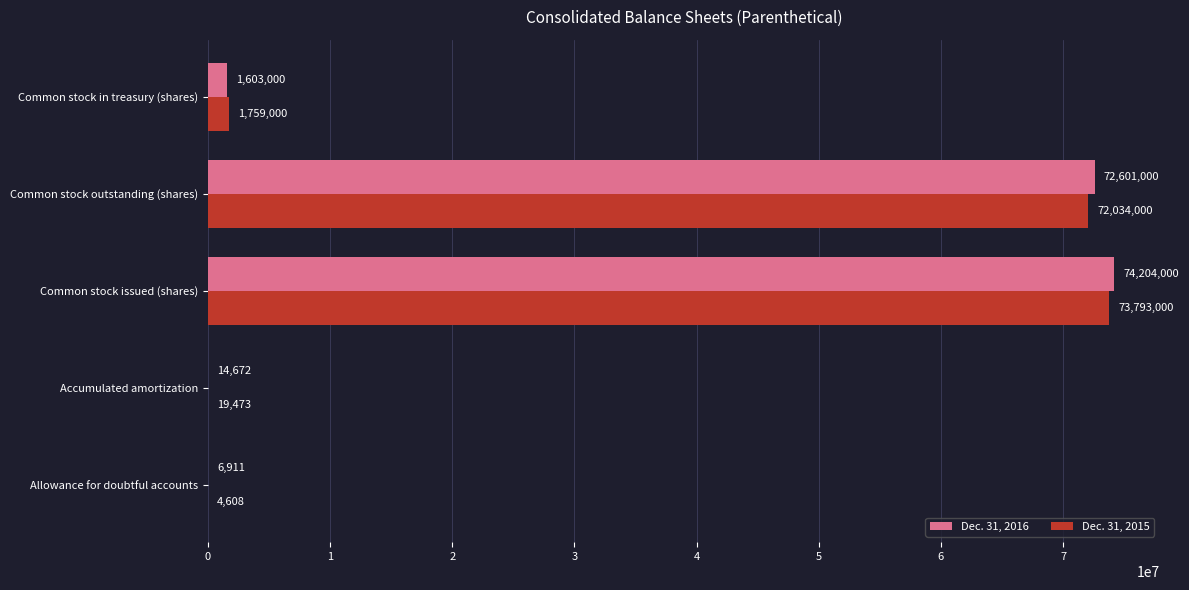

The Dec. 31, 2016 series shows 72601000 at Common stock outstanding (shares). True or false?

True